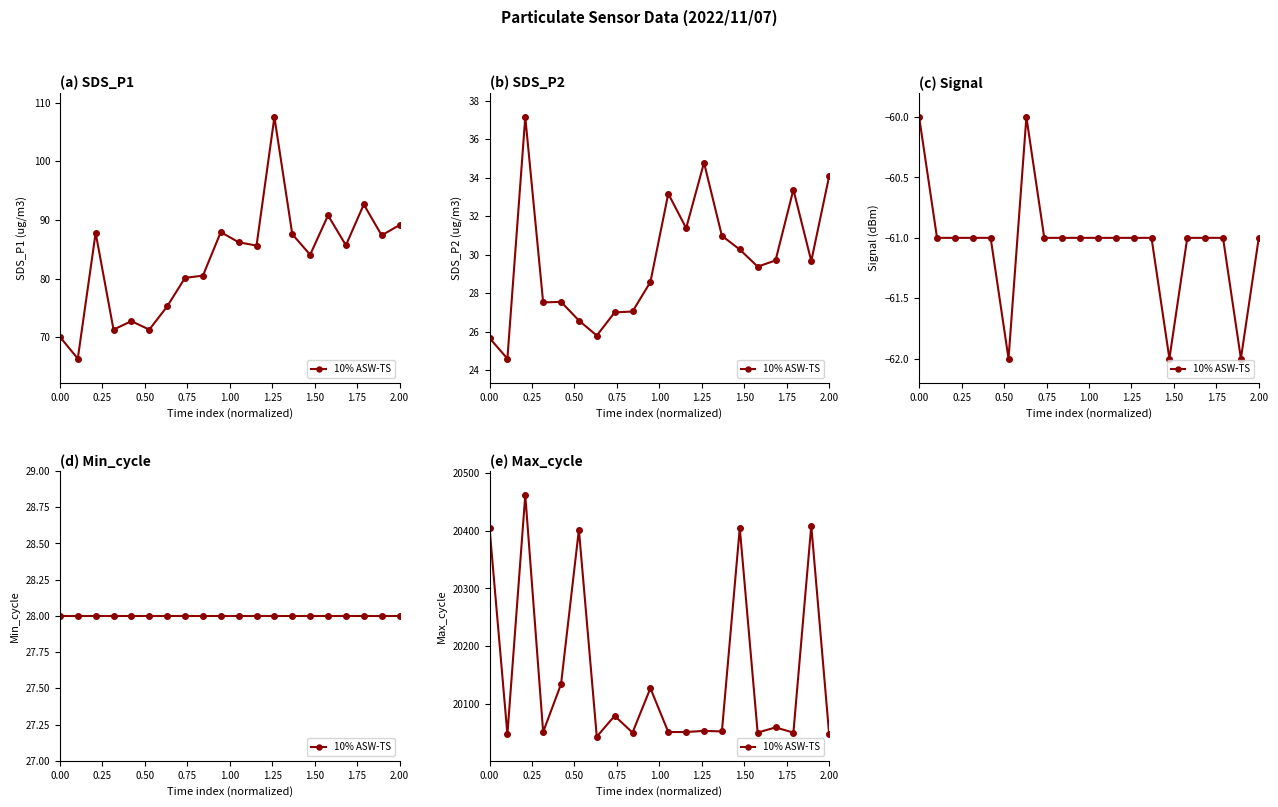

How many interior local valleys (lower than both neighbors) does the data have?

7